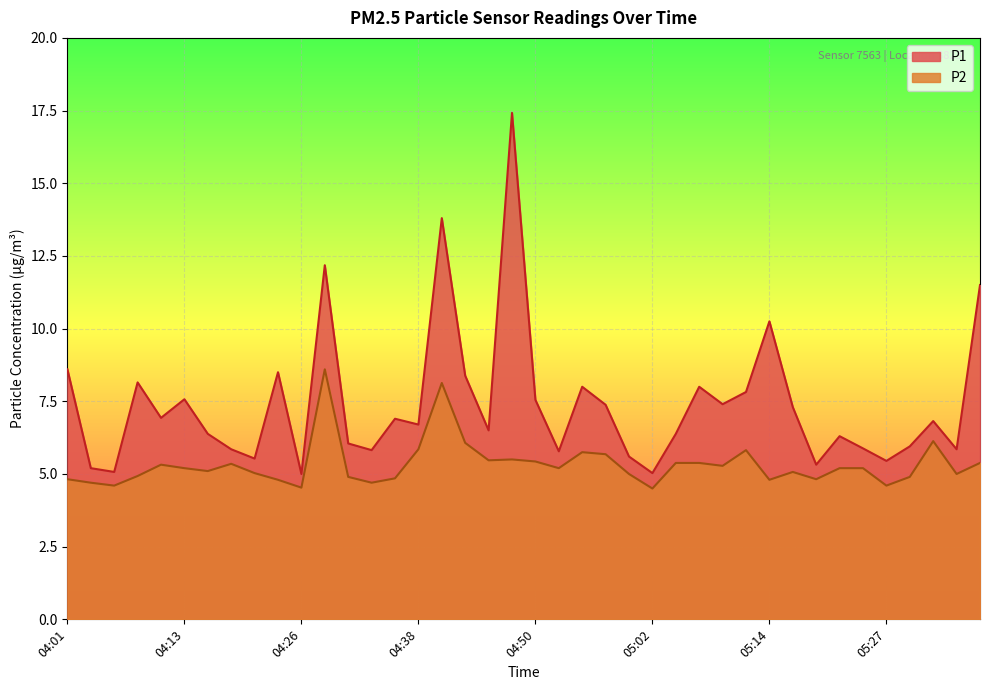

At how many categories does at least one series exceed 16?

1